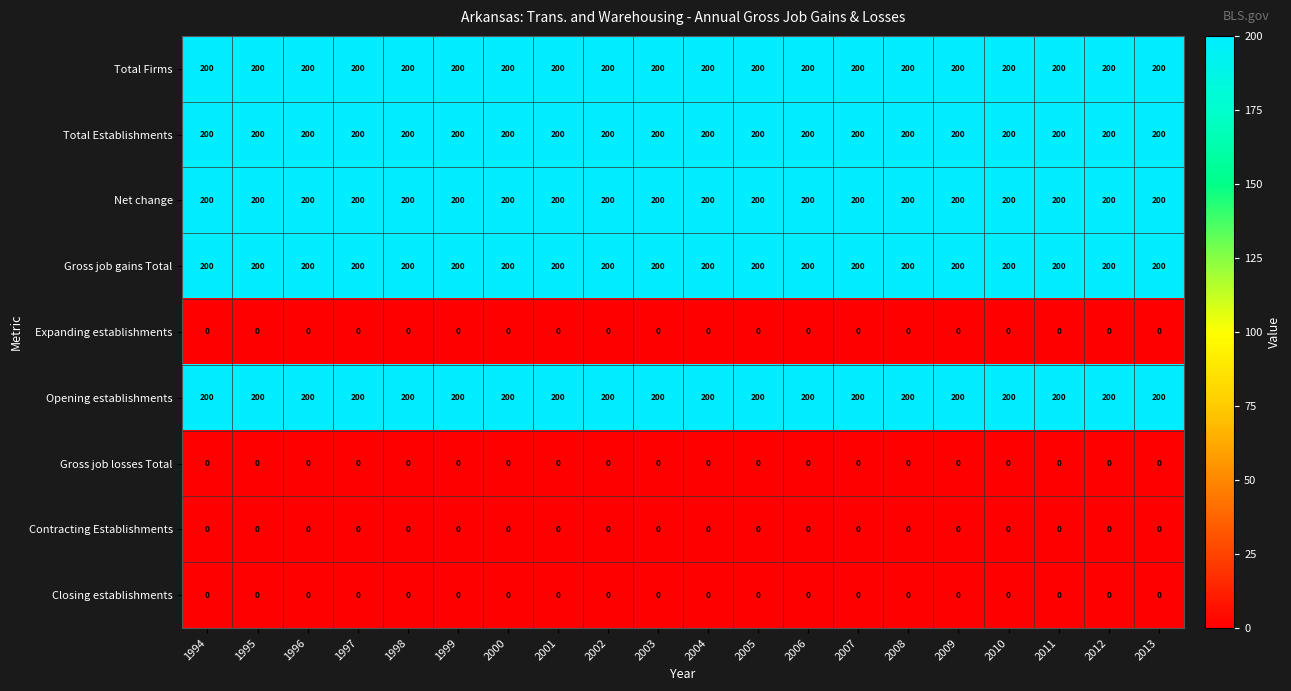

What is the approximate value of Opening establishments at 2000?

200